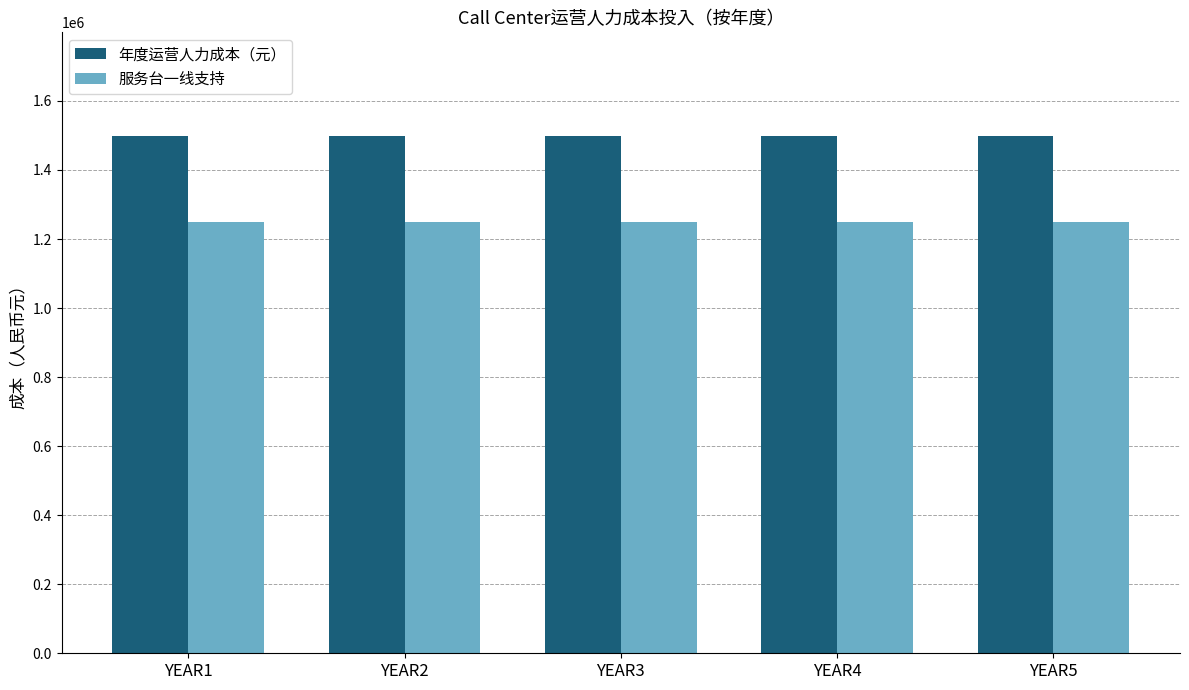

What is the difference between the highest and lowest values at YEAR1?

249000